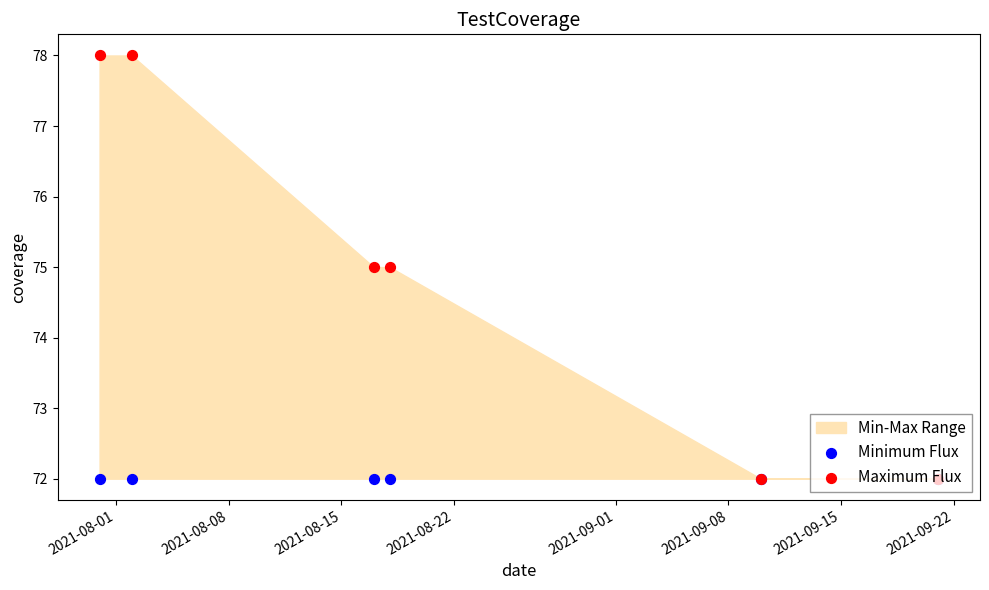

At how many categories does at least one series exceed 77?

2